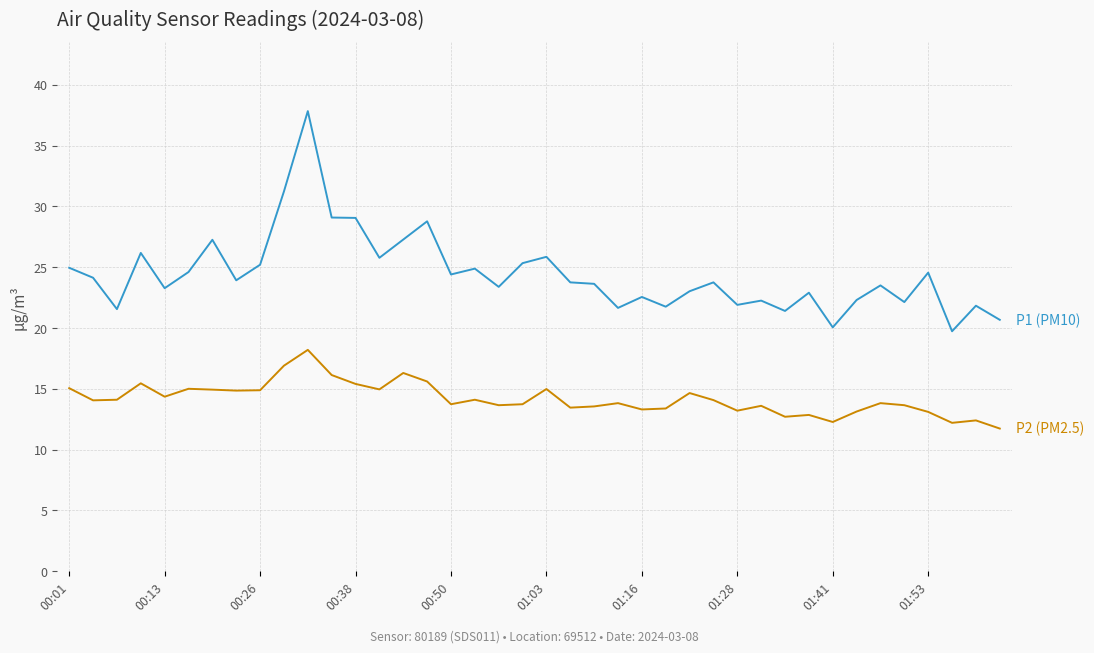

What is the smallest value displayed?

11.7